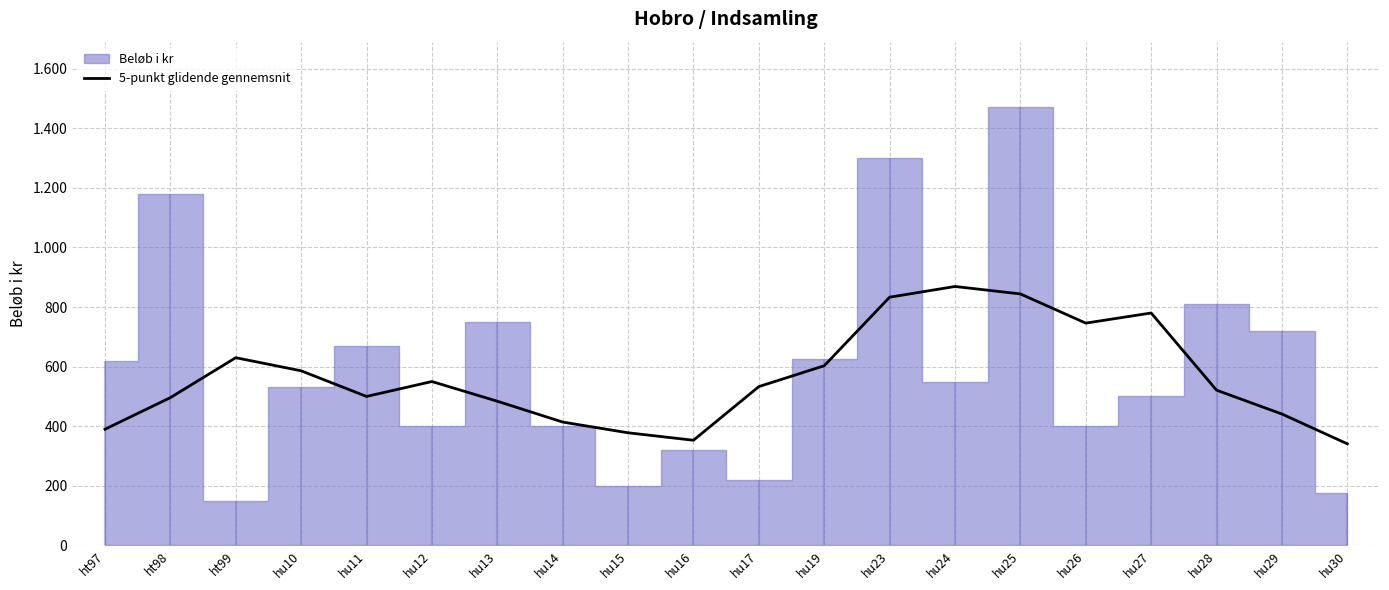

The value at hu12 is 305. True or false?

False